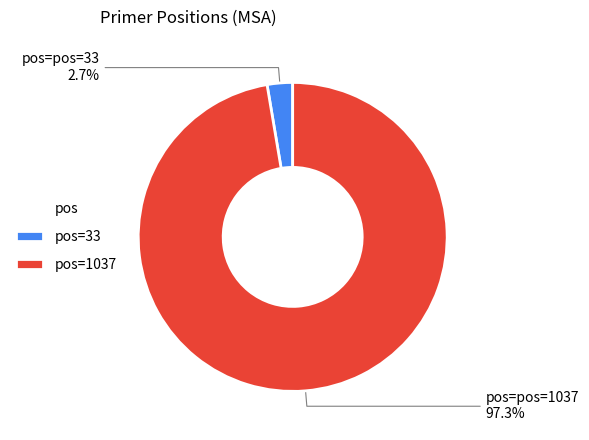

Is there a majority slice in this chart?

Yes